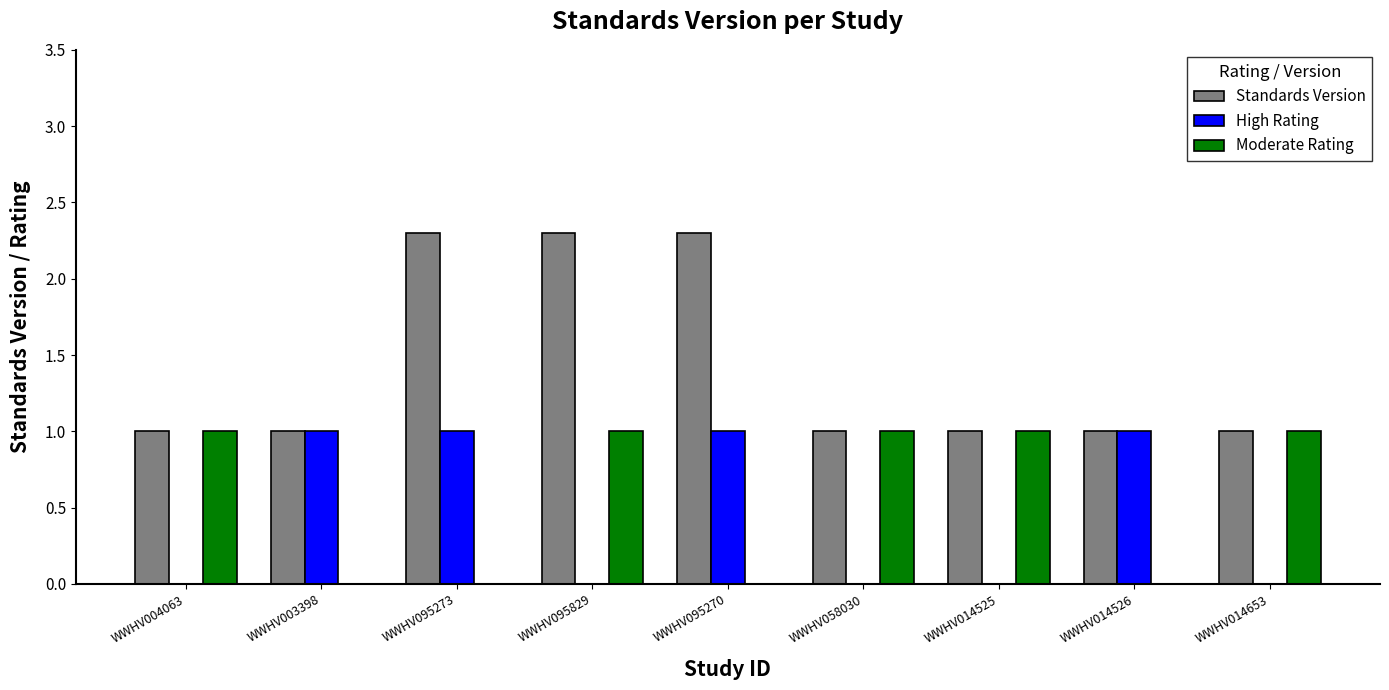

What is the total value across all series at WWHV014653?

2.0